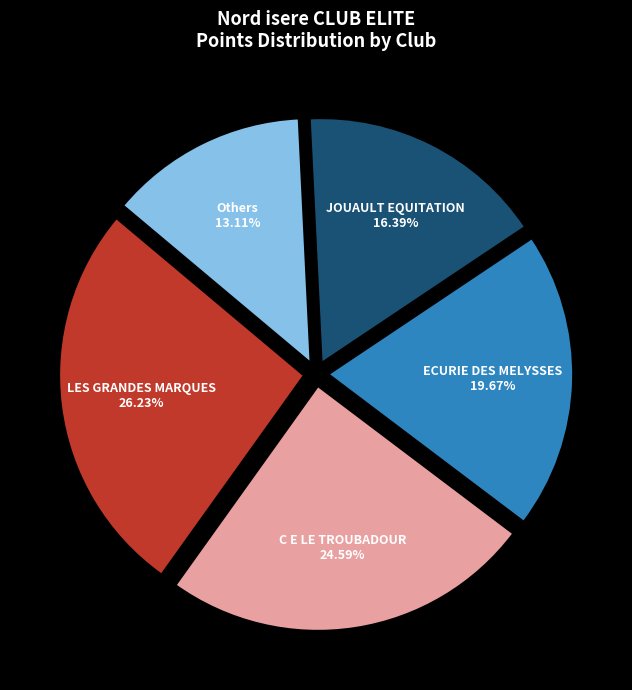

How many slices are in this pie chart?

5